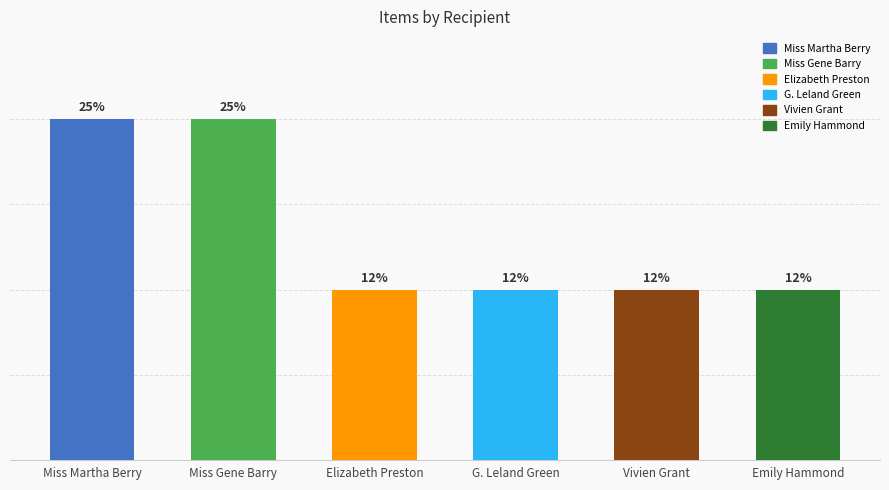

Does the chart contain any negative values?

No